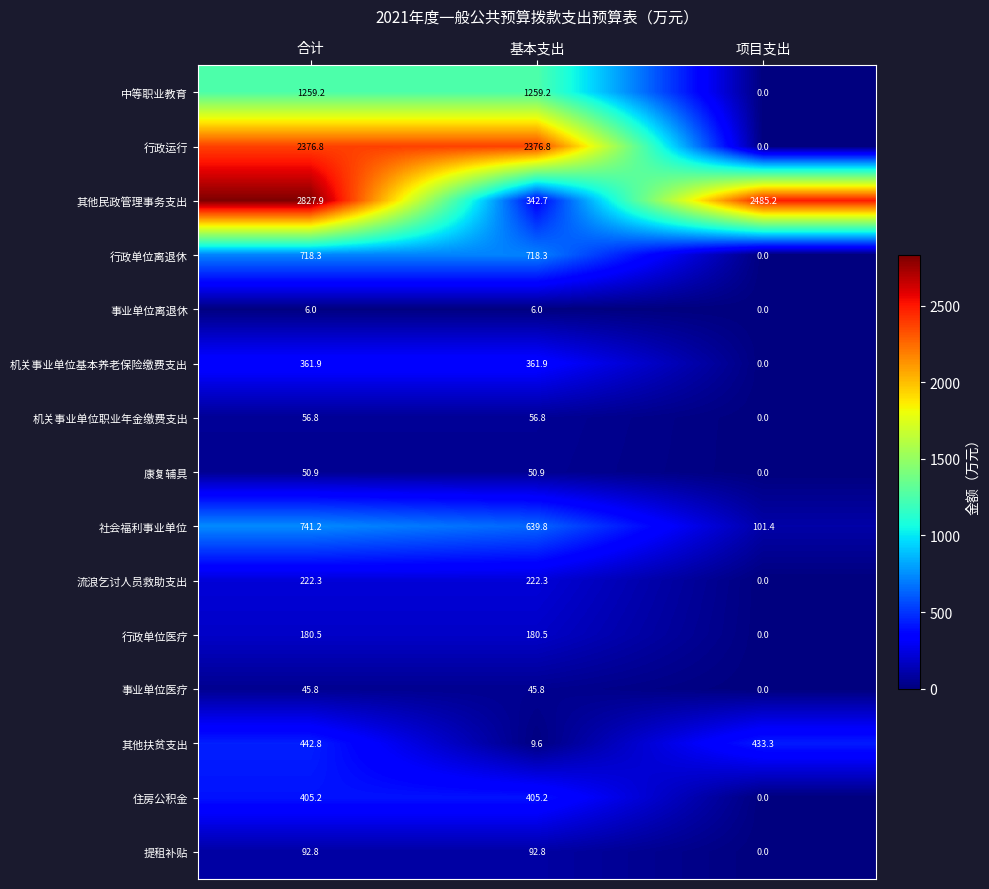

At which category is the sum across all series the highest?

合计